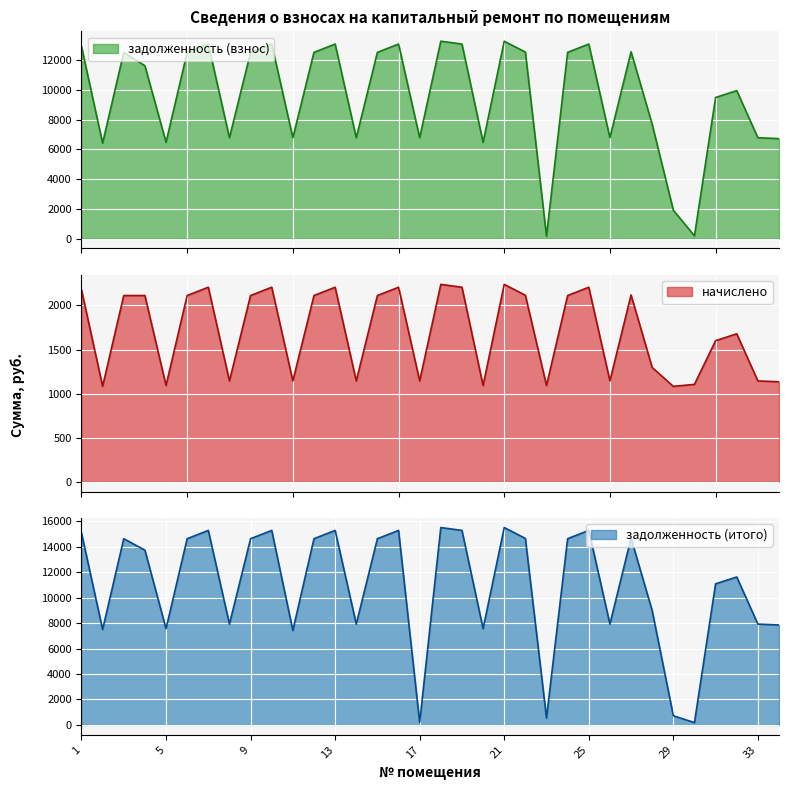

List the series in order of their peak value, lowest first.

начислено, задолженность (взнос), задолженность (итого)